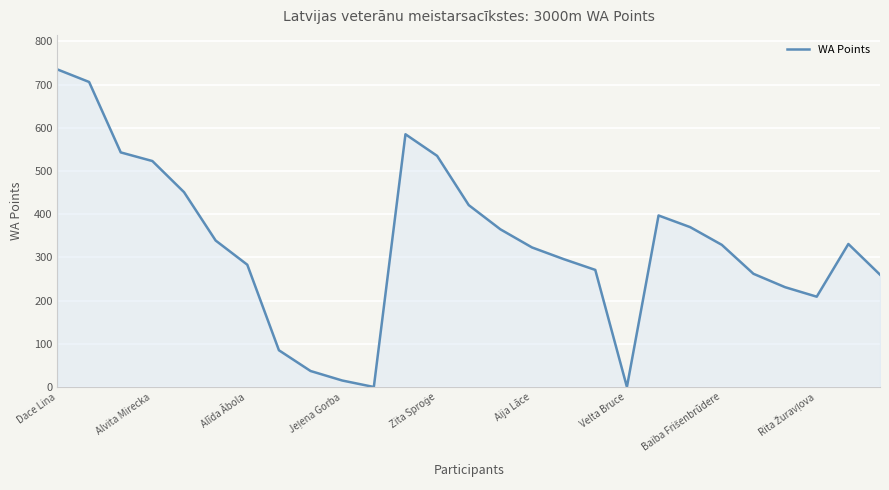

What is the greatest value displayed?

735